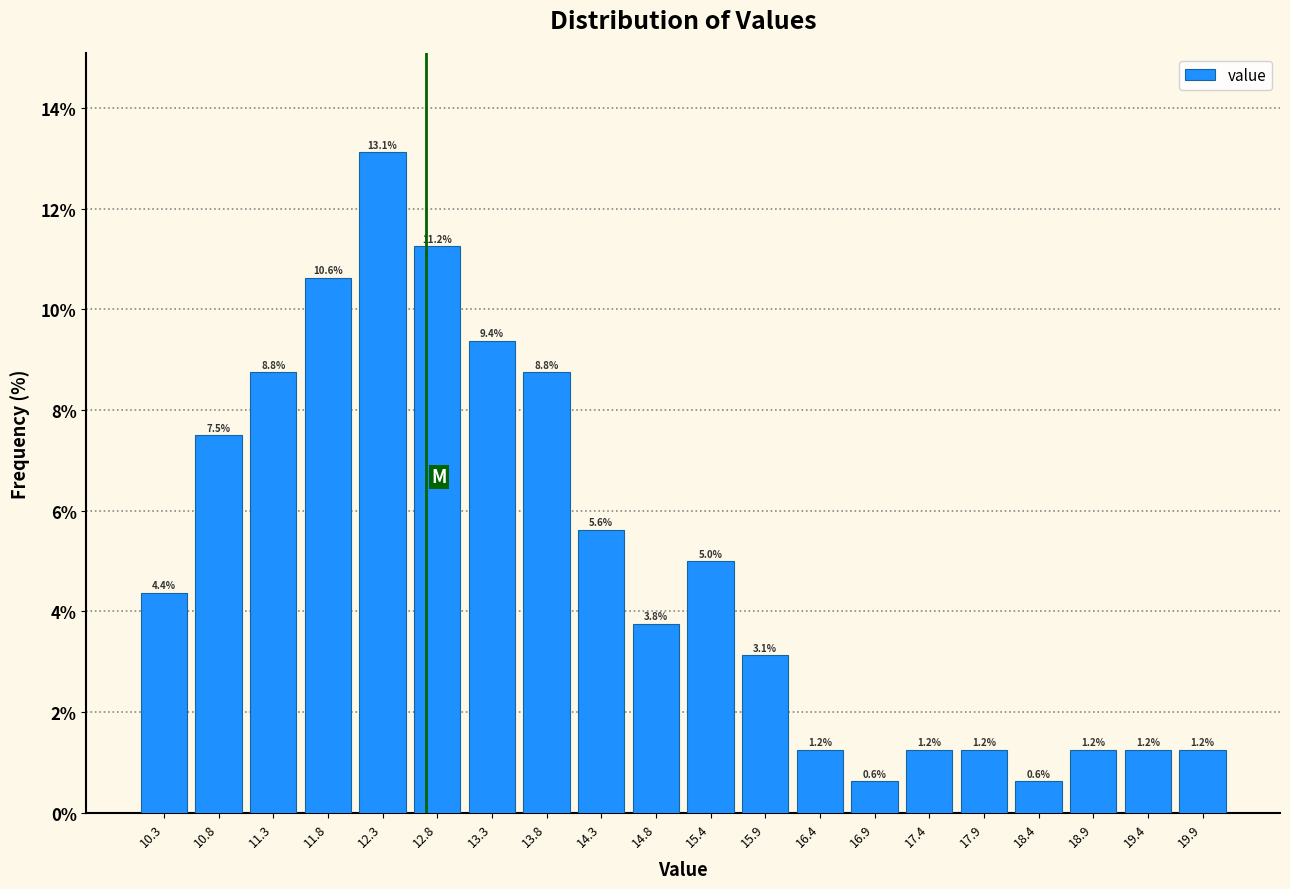

Reading left to right, list every bar in this chart as the range it spans on the x-axis followed by its height. The bar edges are not printed on the chart, so give them approximately, as read against the axis.

10.00 to 10.51: 4.4
10.51 to 11.02: 7.5
11.02 to 11.53: 8.8
11.53 to 12.04: 10.6
12.04 to 12.55: 13.1
12.55 to 13.06: 11.2
13.06 to 13.57: 9.4
13.57 to 14.08: 8.8
14.08 to 14.59: 5.6
14.59 to 15.10: 3.8
15.10 to 15.61: 5.0
15.61 to 16.12: 3.1
16.12 to 16.63: 1.2
16.63 to 17.14: 0.6
17.14 to 17.65: 1.2
17.65 to 18.16: 1.2
18.16 to 18.67: 0.6
18.67 to 19.18: 1.2
19.18 to 19.69: 1.2
19.69 to 20.20: 1.2